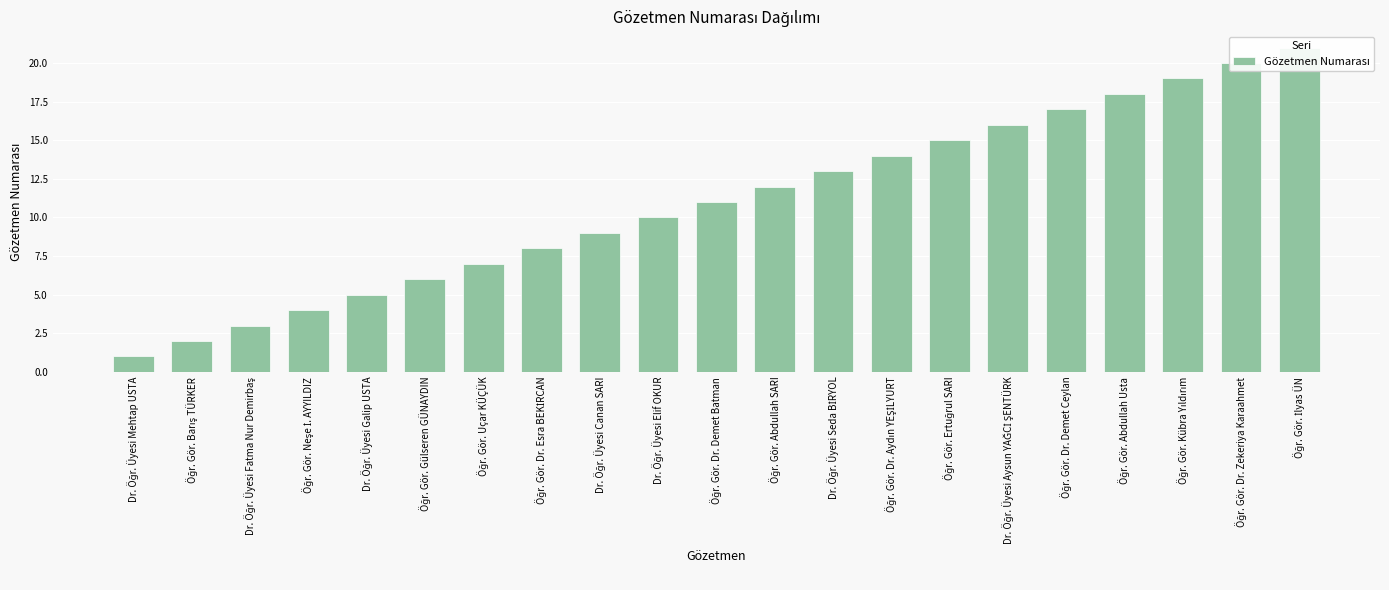

At which label is the value closest to 11?

Öğr. Gör. Dr. Demet Batman